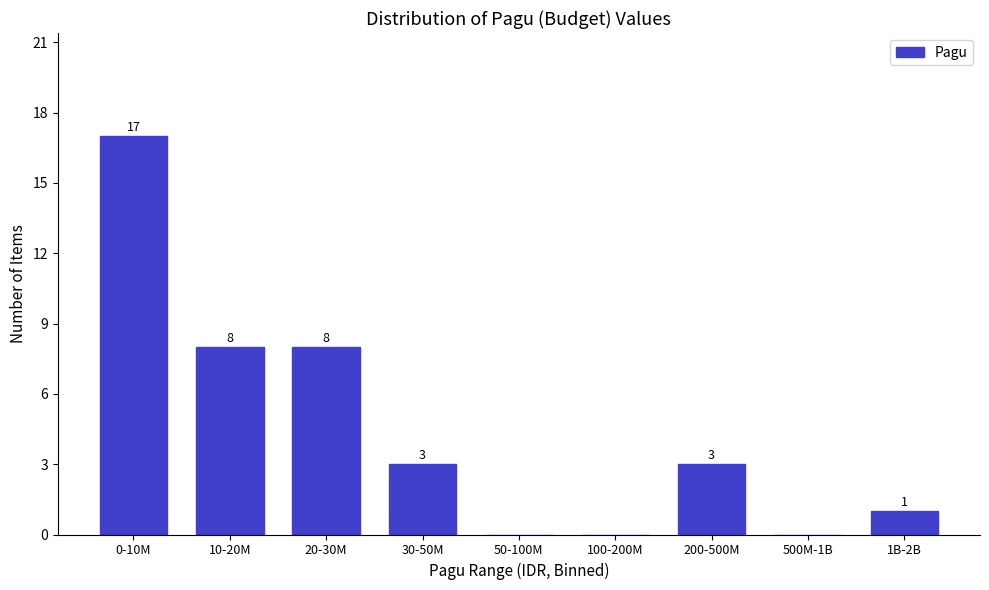

Reading left to right, transcribe all the data shown in this chart.

0-10M=17	10-20M=8	20-30M=8	30-50M=3	50-100M=0	100-200M=0	200-500M=3	500M-1B=0	1B-2B=1